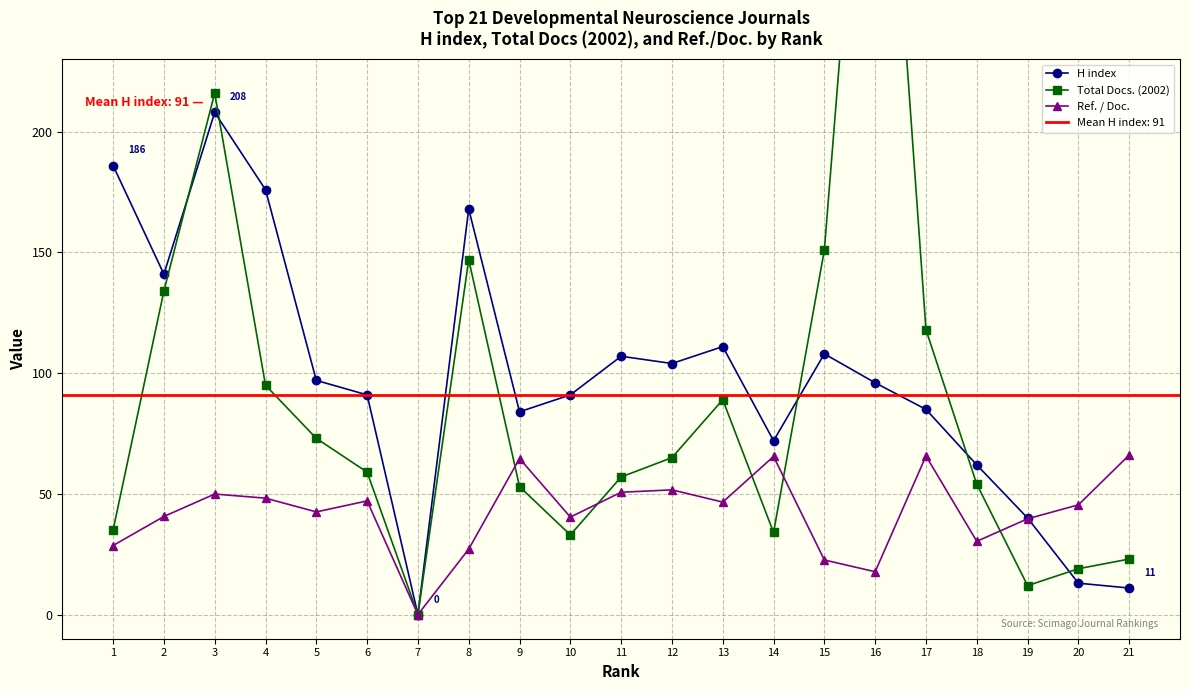

What is the approximate value of Total Docs. (2002) at 12?

65.0